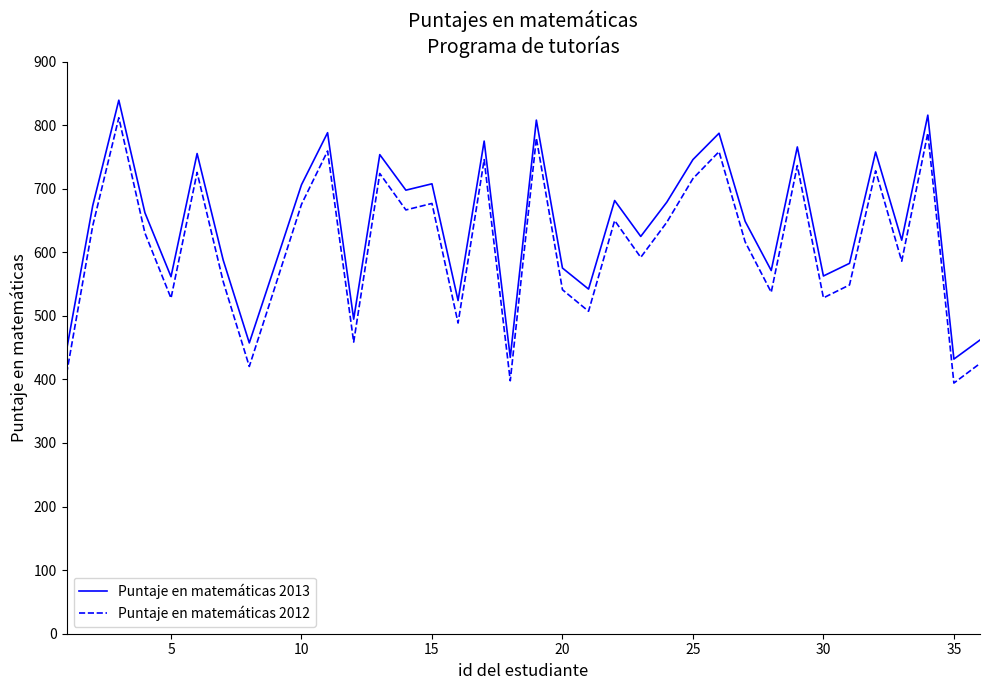

What is the difference between the second highest and minimum values in the Puntaje en matemáticas 2012 series?

393.2